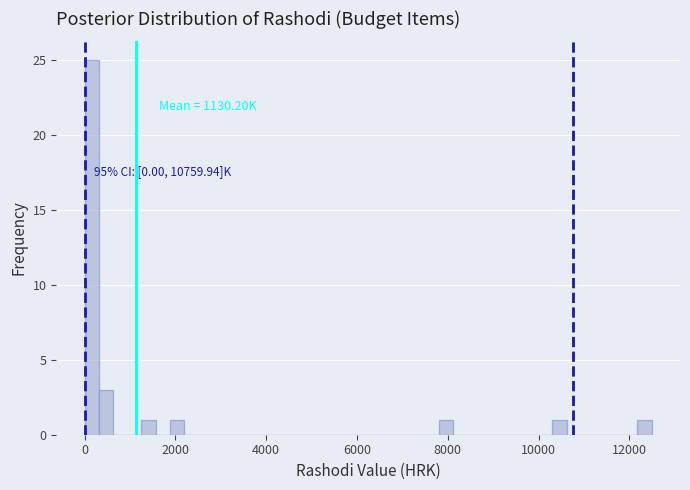

Around what value on the x-axis is the tallest bar? Give the approximate position of its centre, as read against the axis.

200